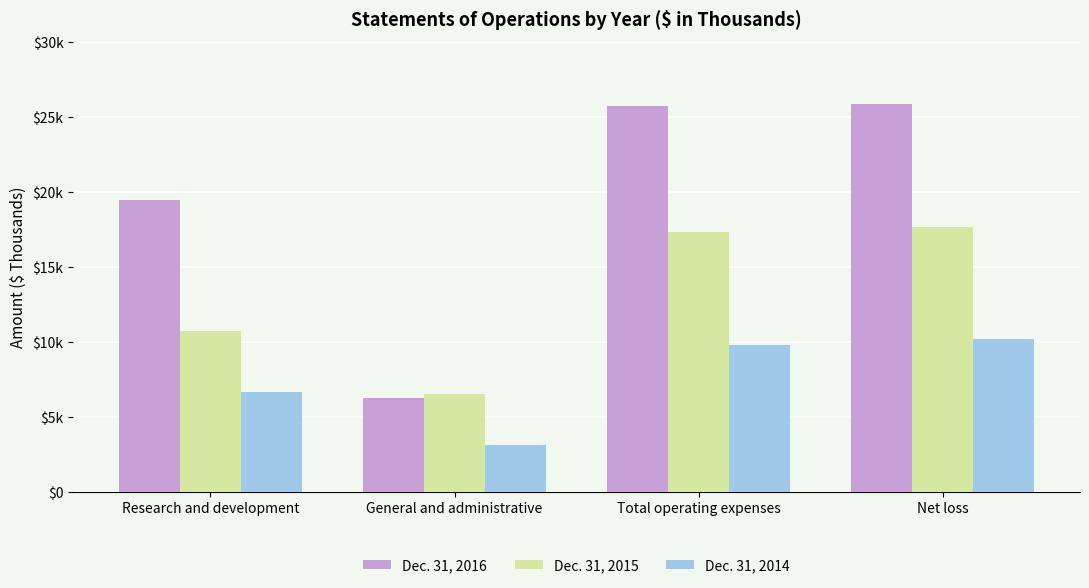

Between General and administrative and Total operating expenses, which series saw the biggest shift?

Dec. 31, 2016